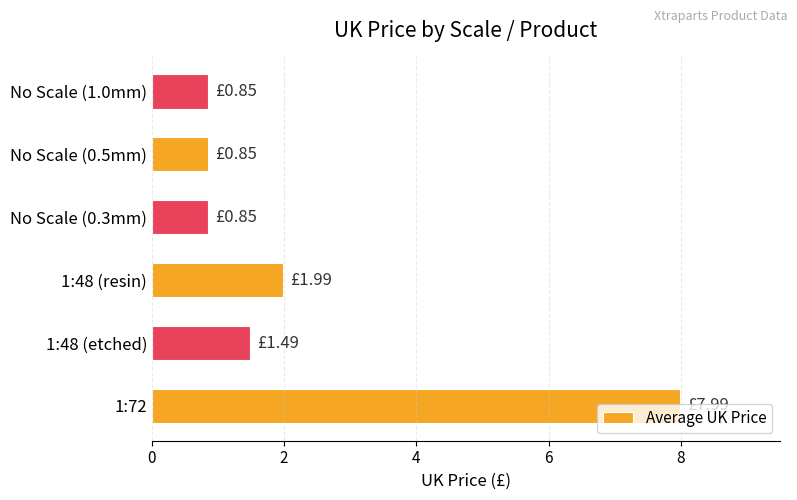

What is the ratio of the value at No Scale (1.0mm) to the value at 1:48 (resin)?

0.4